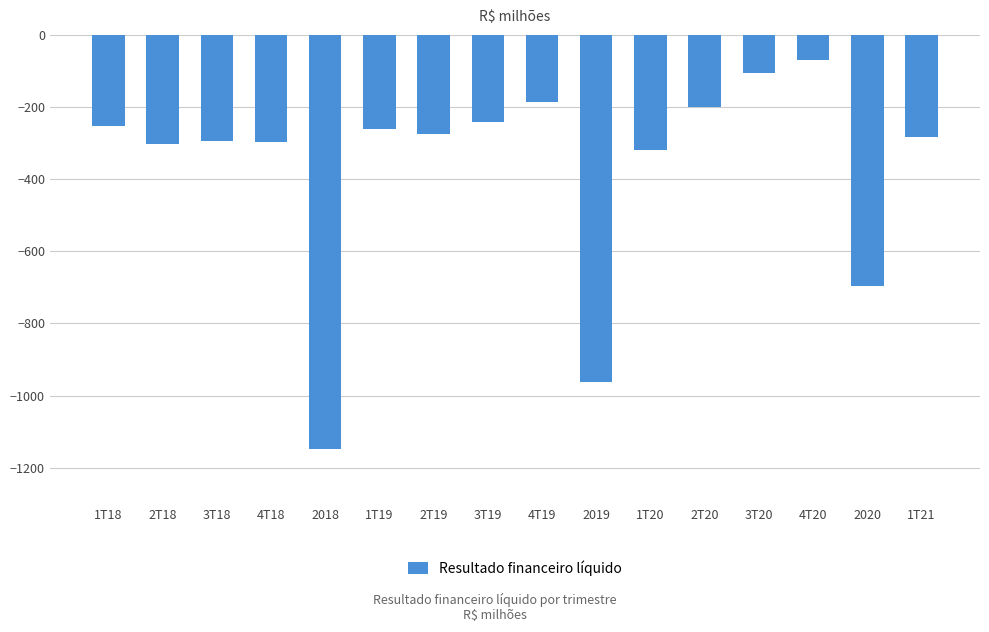

What is the label of the 3rd bar from the right?

4T20